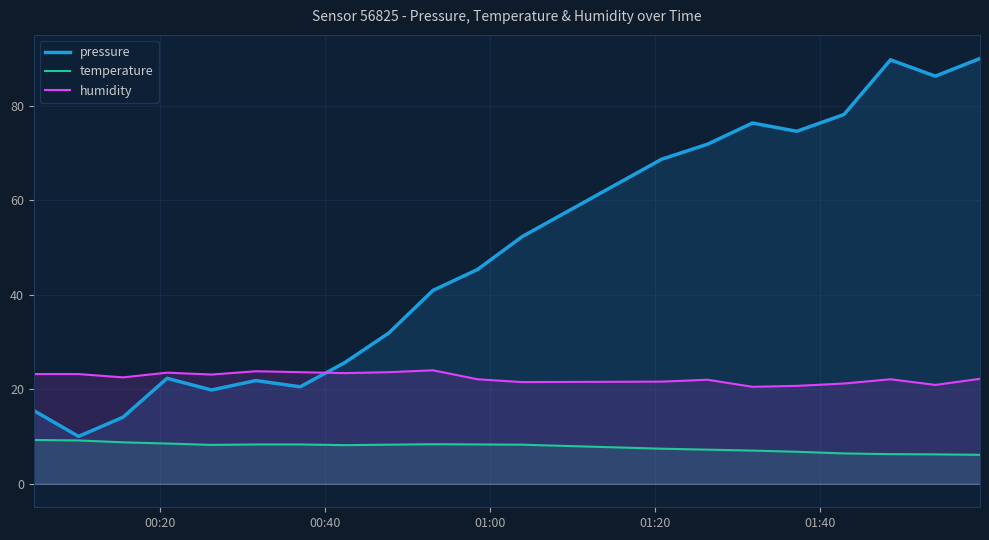

Rank the series by their maximum value, from highest to lowest.

pressure, humidity, temperature